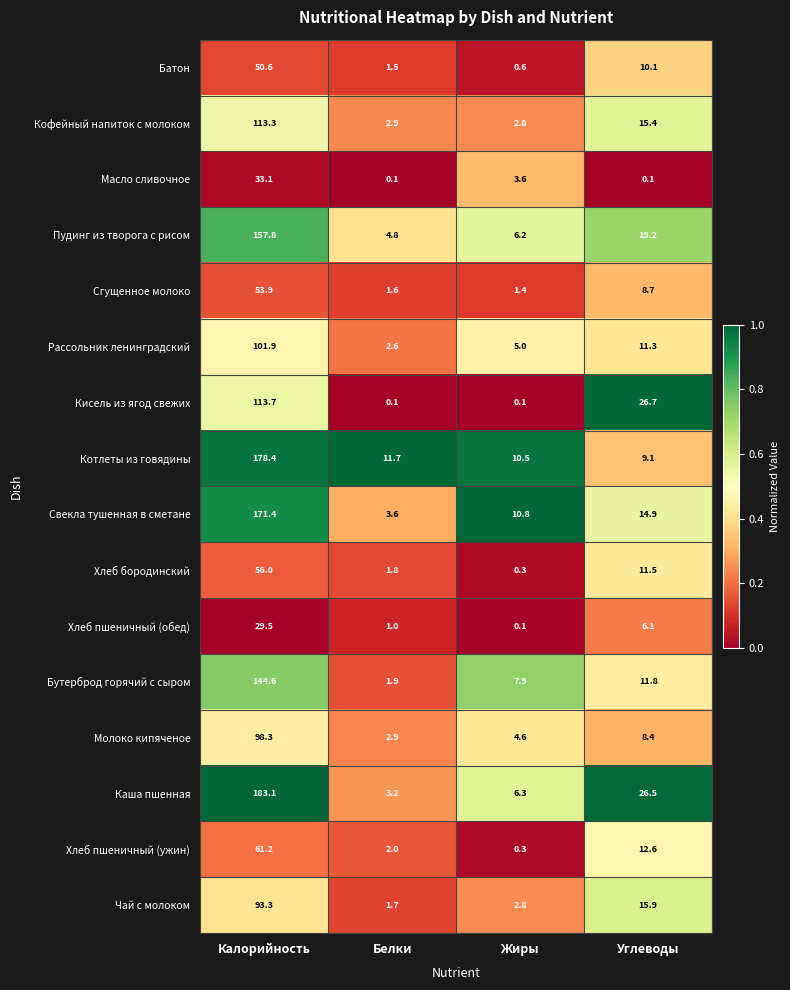

What is the difference between the Кофейный напиток с молоком values at Жиры and Калорийность?

110.5